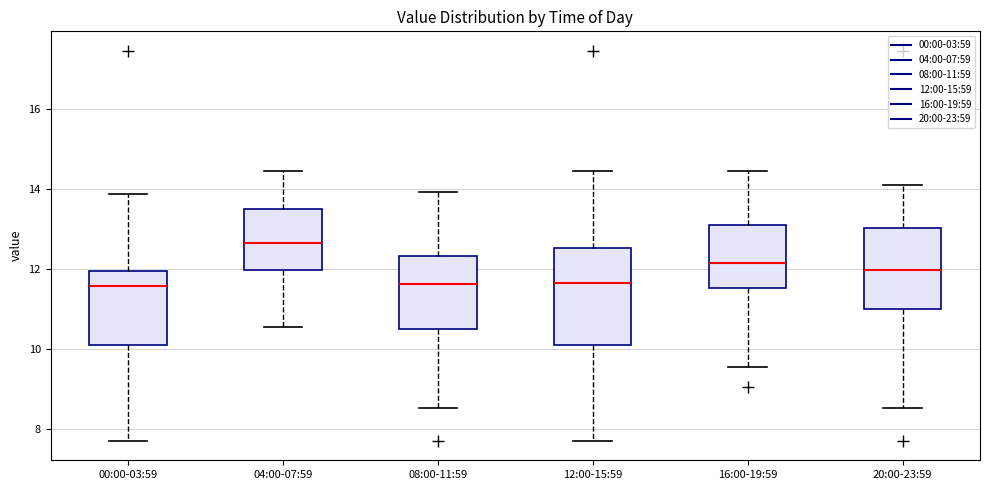

Reading left to right, transcribe this box plot: for each box, give where its median line is, the range the box spans, and where its two whiskers end, as read against the y-axis. The values are not printed on the chart, so give them approximately, as read against the axis.

00:00-03:59: median 11.6, box 10.2 to 12.0, whiskers 7.8 to 13.8
04:00-07:59: median 12.6, box 12.0 to 13.6, whiskers 10.6 to 14.4
08:00-11:59: median 11.6, box 10.4 to 12.4, whiskers 8.6 to 14.0
12:00-15:59: median 11.6, box 10.2 to 12.6, whiskers 7.8 to 14.4
16:00-19:59: median 12.2, box 11.6 to 13.0, whiskers 9.6 to 14.4
20:00-23:59: median 12.0, box 11.0 to 13.0, whiskers 8.6 to 14.2